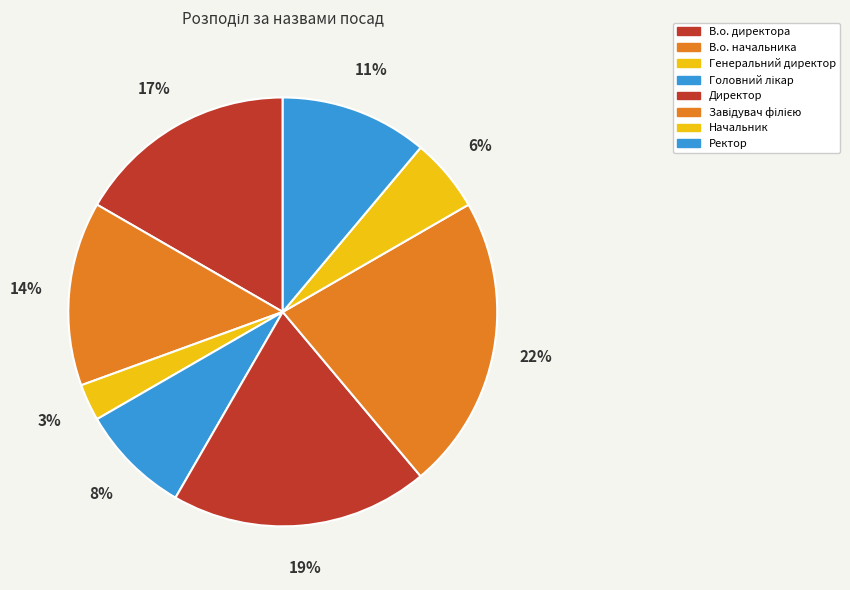

What percentage is the В.о. директора slice, to the nearest percent?

17%